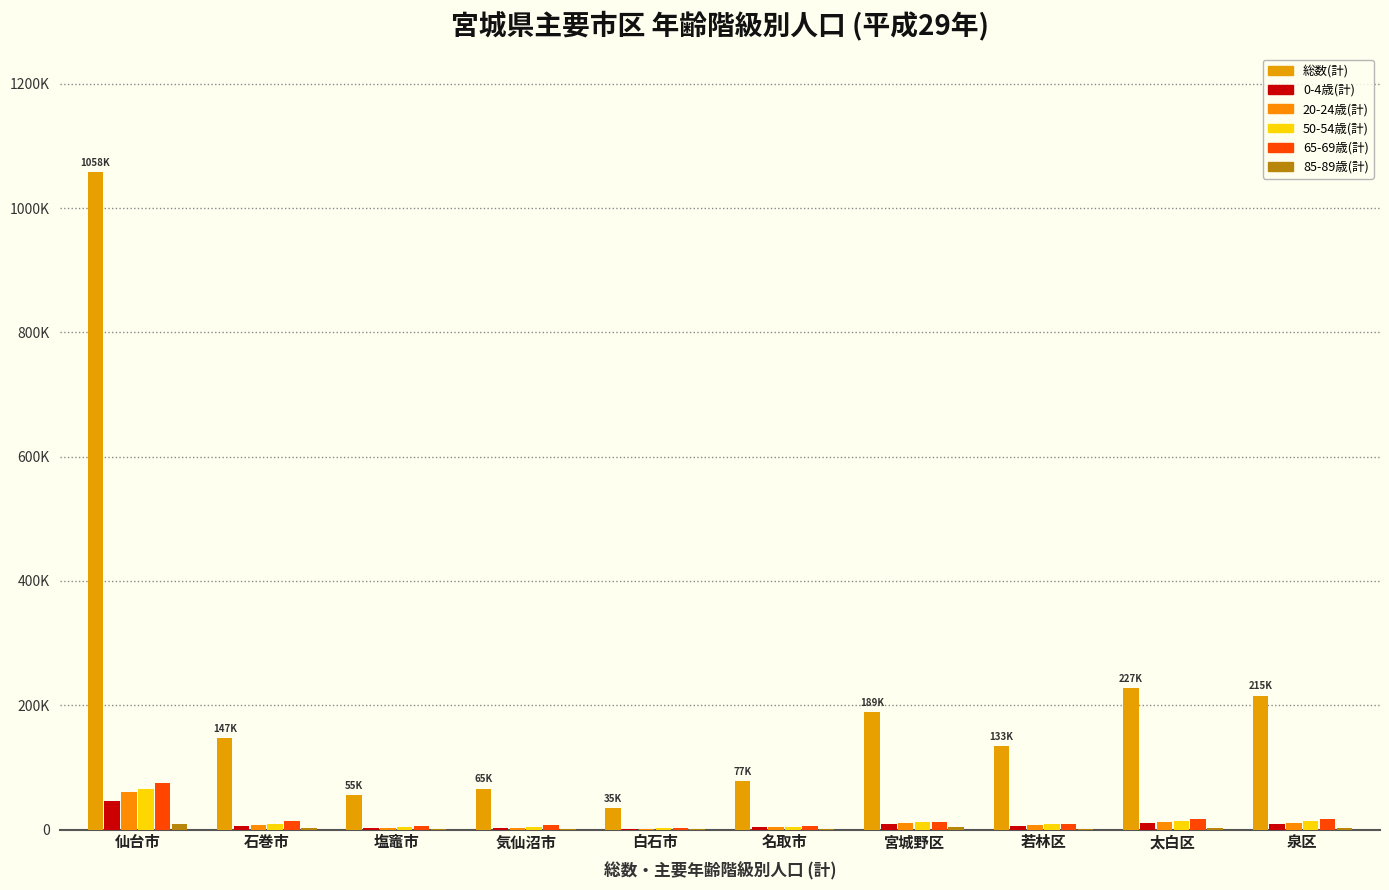

Does the chart contain stacked bars?

No